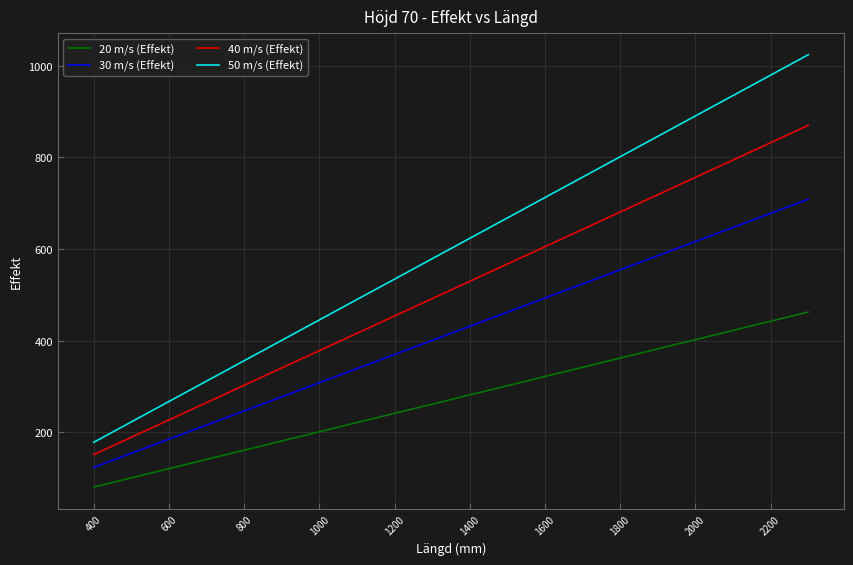

True or false: 50 m/s (Effekt) and 40 m/s (Effekt) intersect in this chart.

False